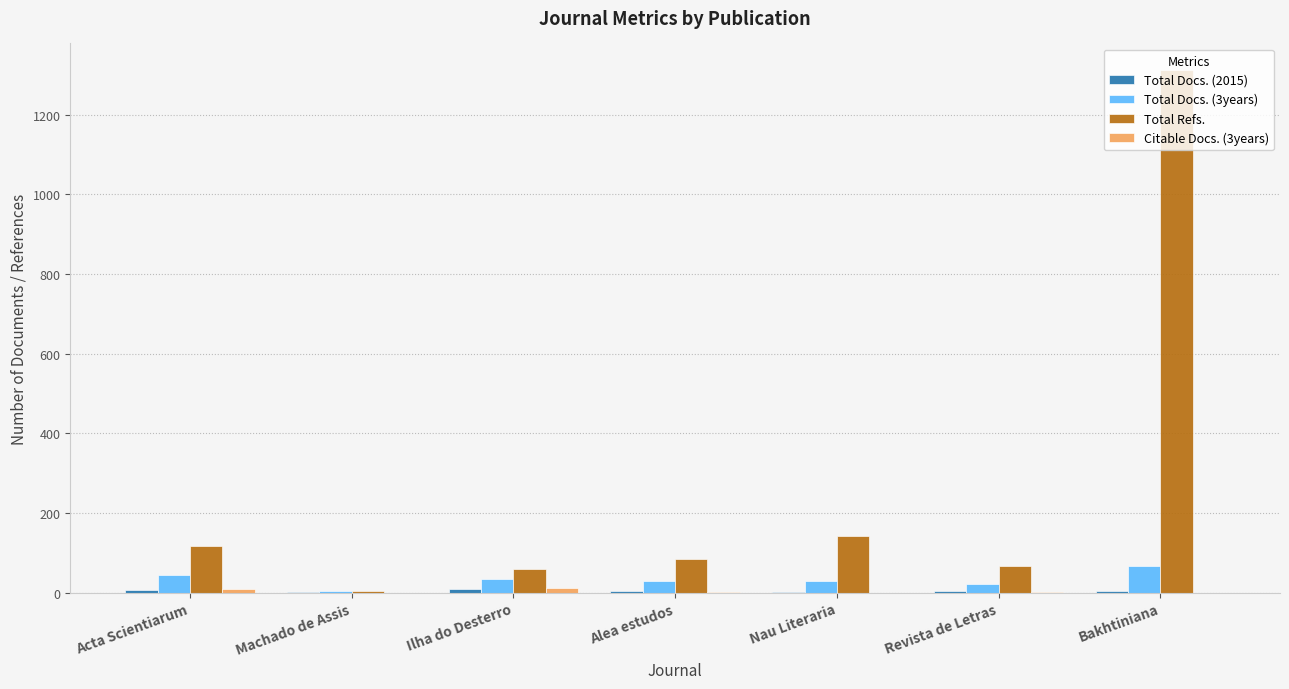

At which category does the chart reach its peak across all series?

Bakhtiniana